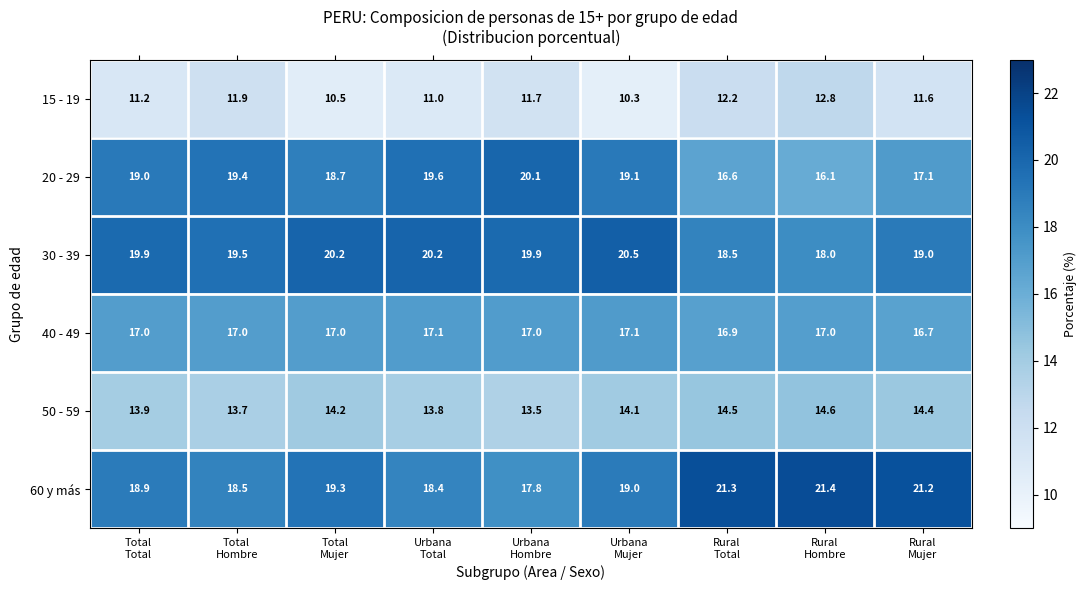

What is the sum of all 50 - 59 values?

126.7